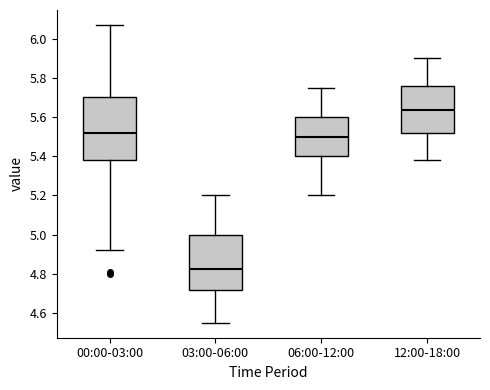

Which box's median line is the lowest?

03:00-06:00